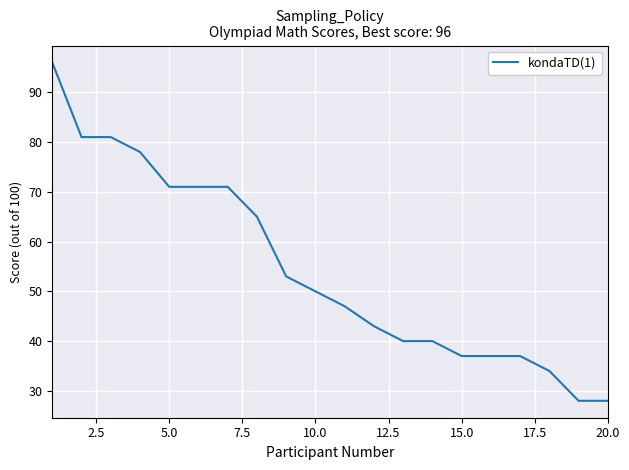

What is the sum of all values?

1088